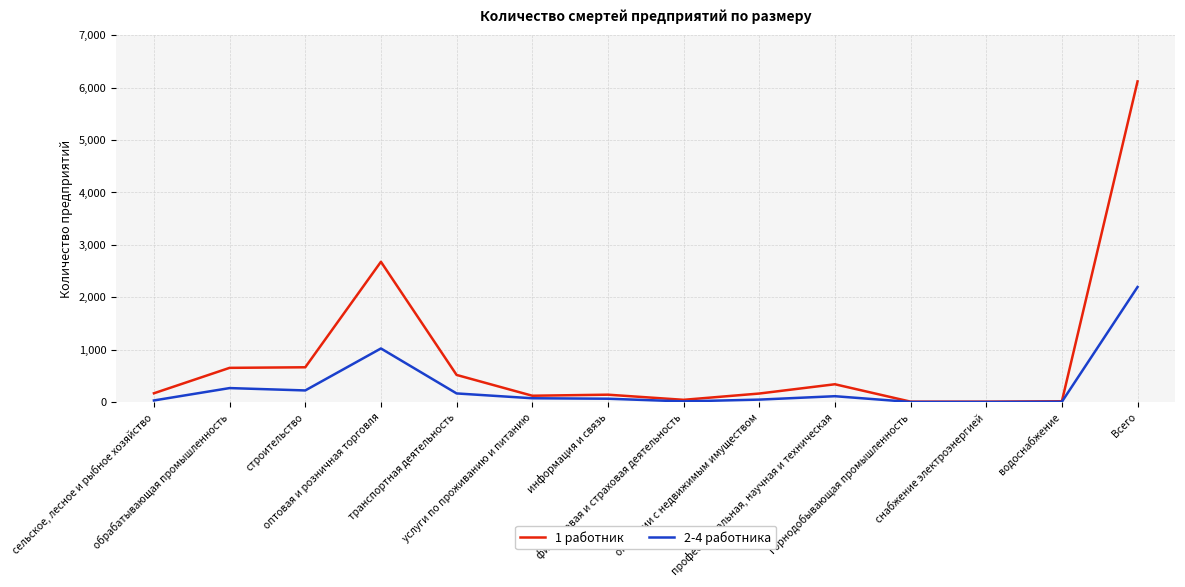

True or false: 2-4 работника has a value of 0 at снабжение электроэнергией.

True